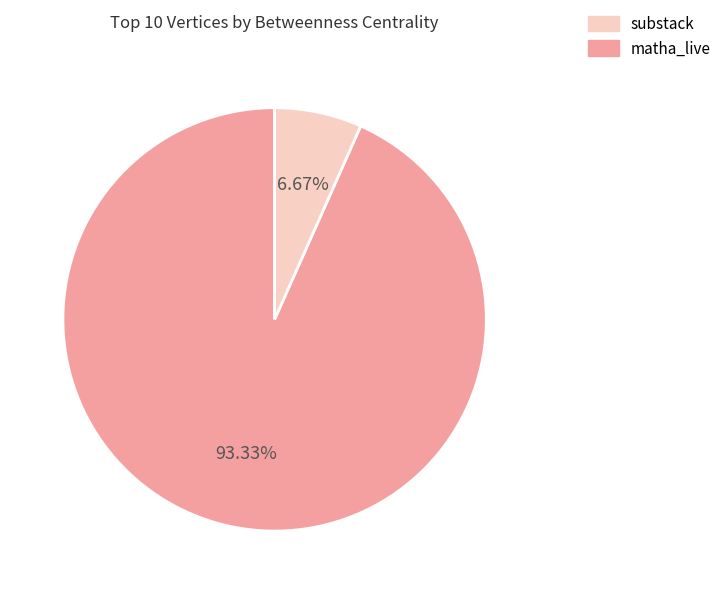

Is there a majority slice in this chart?

Yes